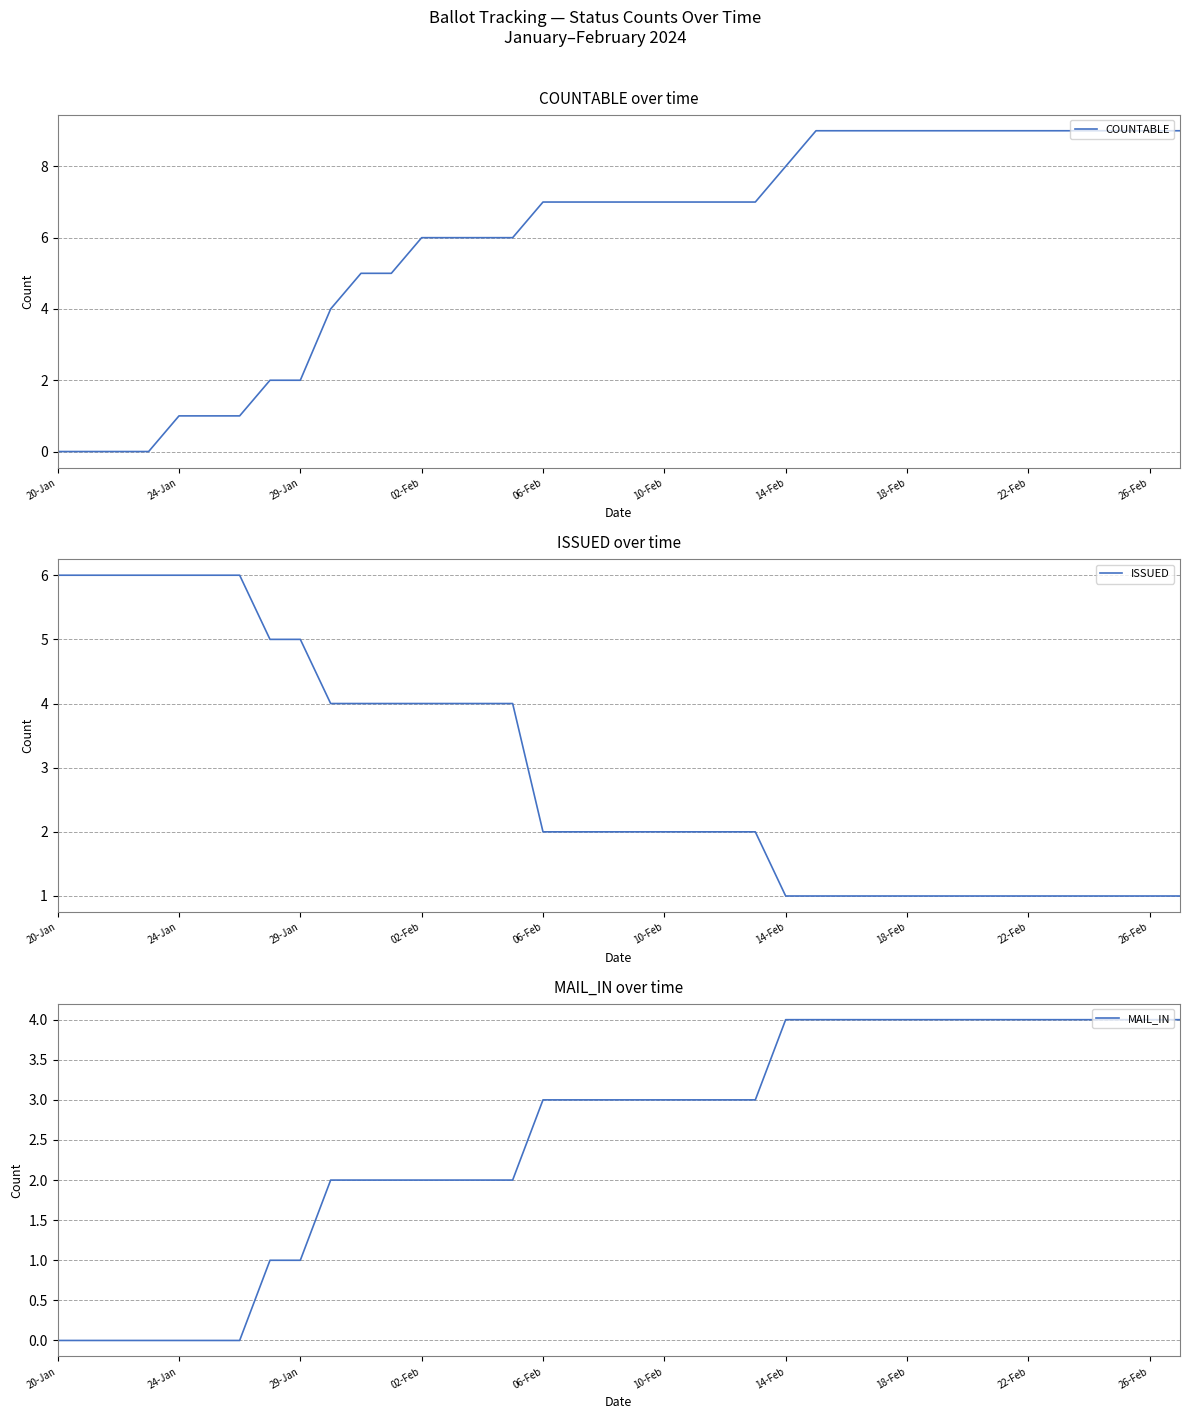

What is the highest value of the MAIL_IN series?

4